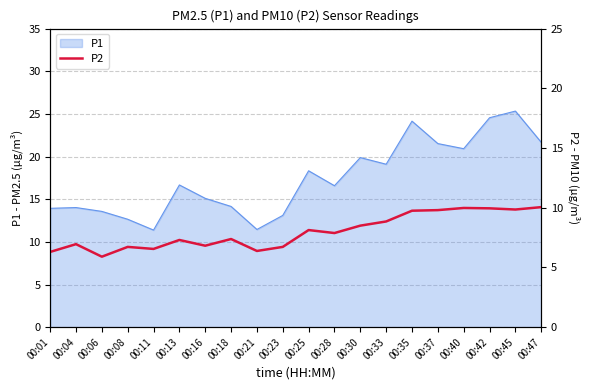

The chart shows a value of 4.5 at 00:28. True or false?

False